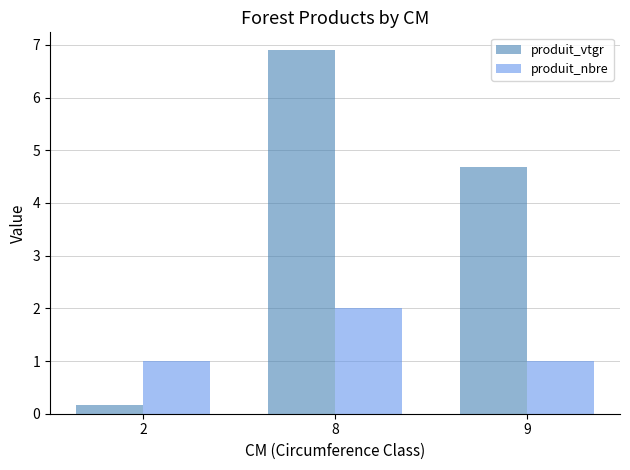

Which series has the largest total across all categories?

produit_vtgr